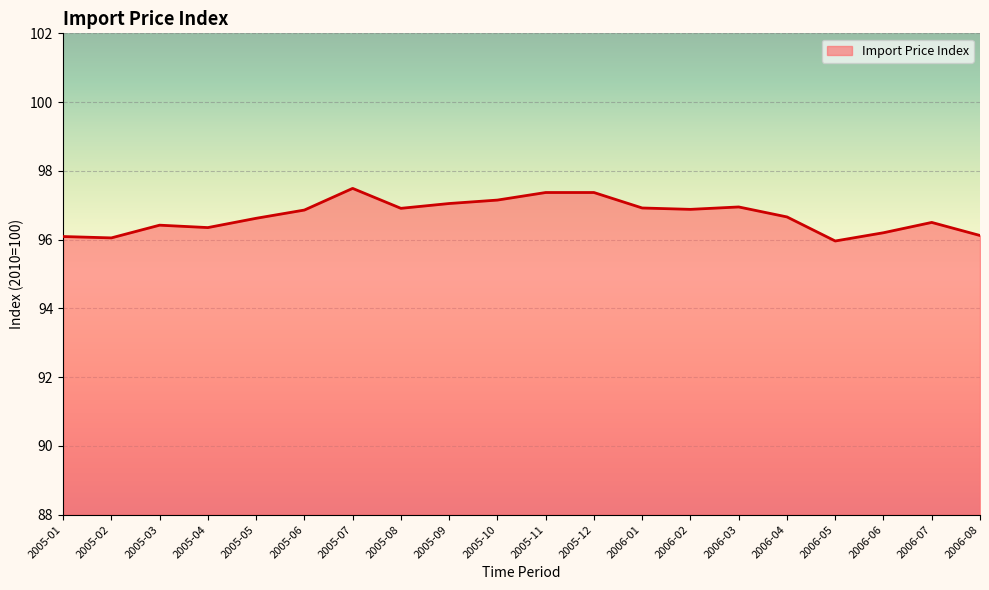

What is the sum of all values?

1933.9